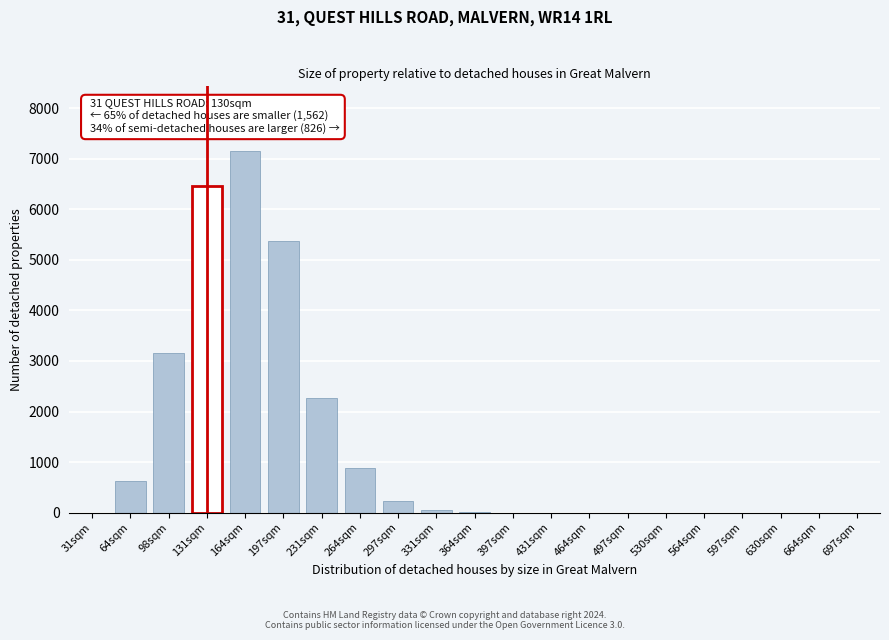

At which label is the value closest to 3574?

98sqm